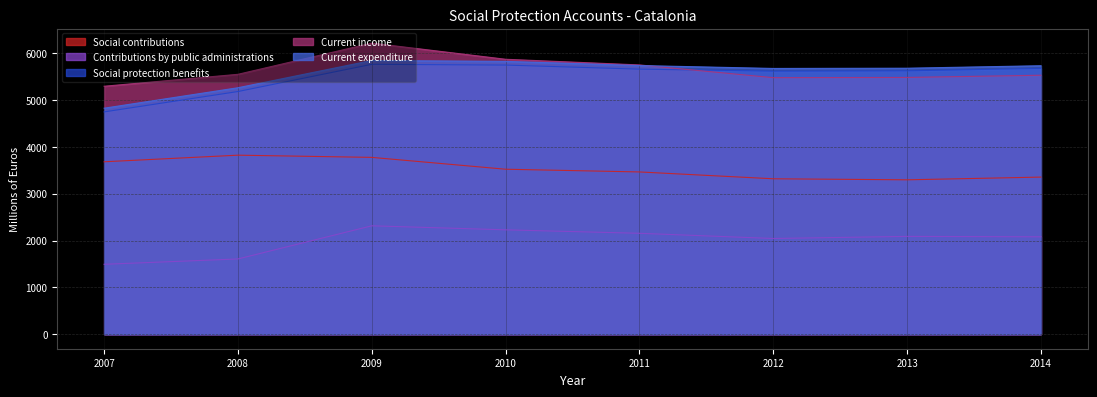

At which label does Current income reach its minimum?

2007